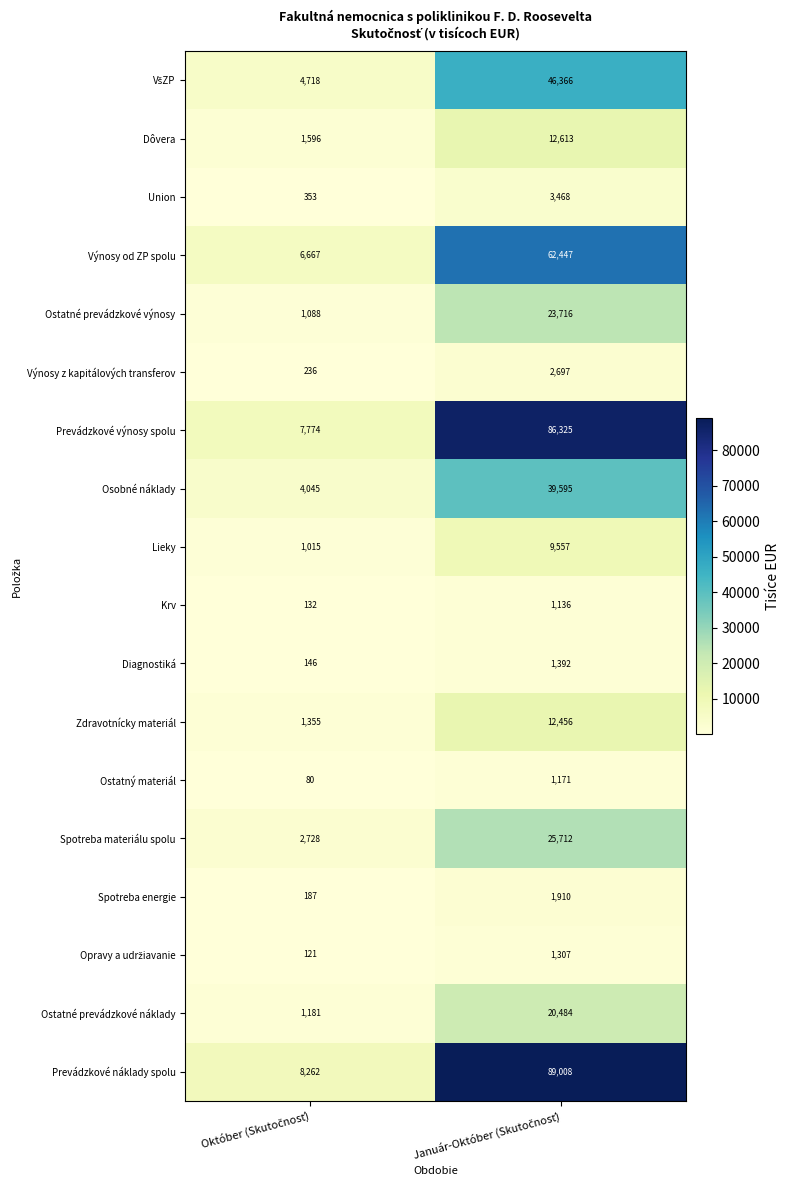

Which series has the largest range (max minus min)?

Prevádzkové náklady spolu